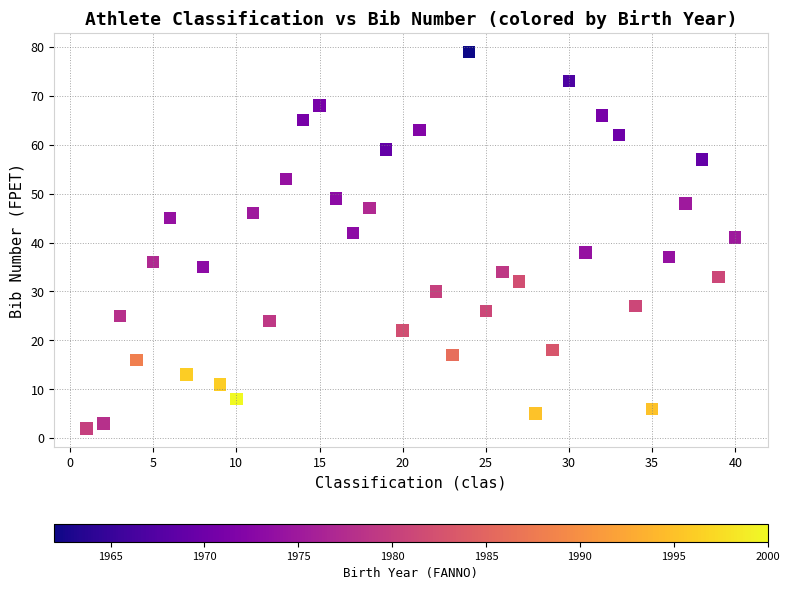

What is the range of X values (max minus min)?

39